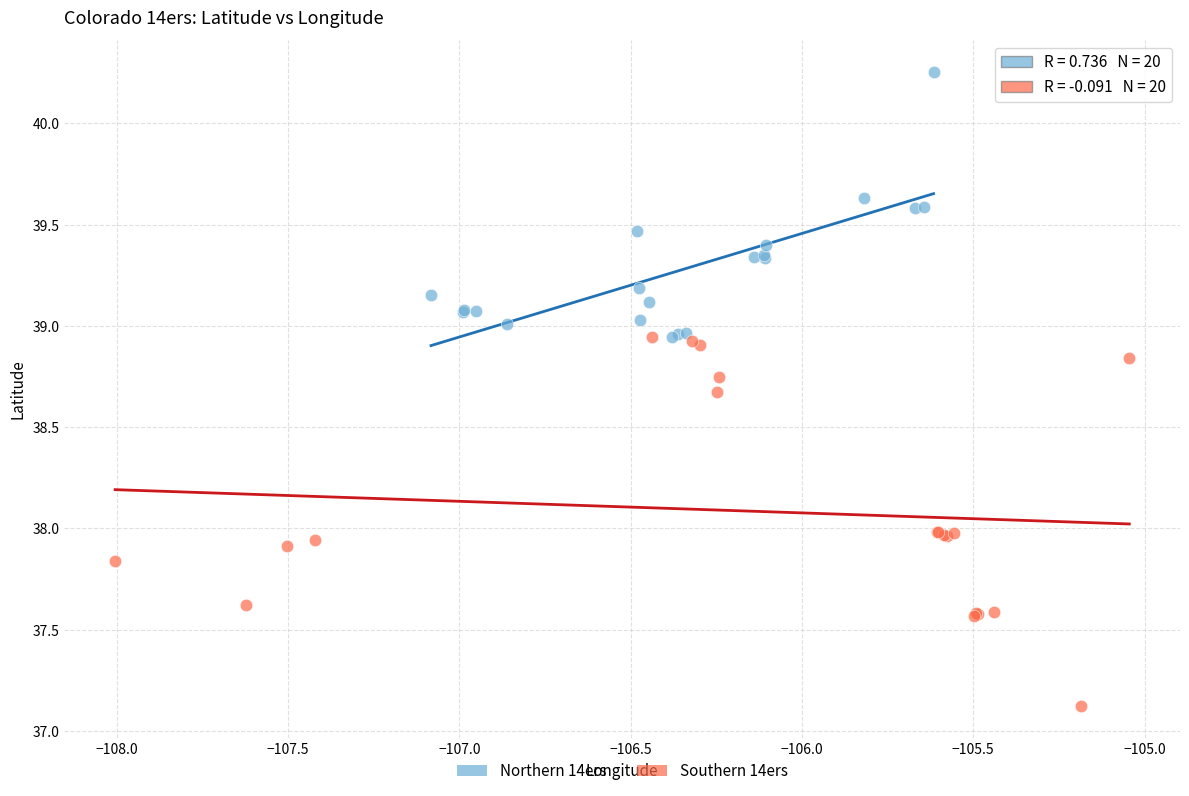

What are all the series names shown in the legend?

Northern 14ers, Southern 14ers